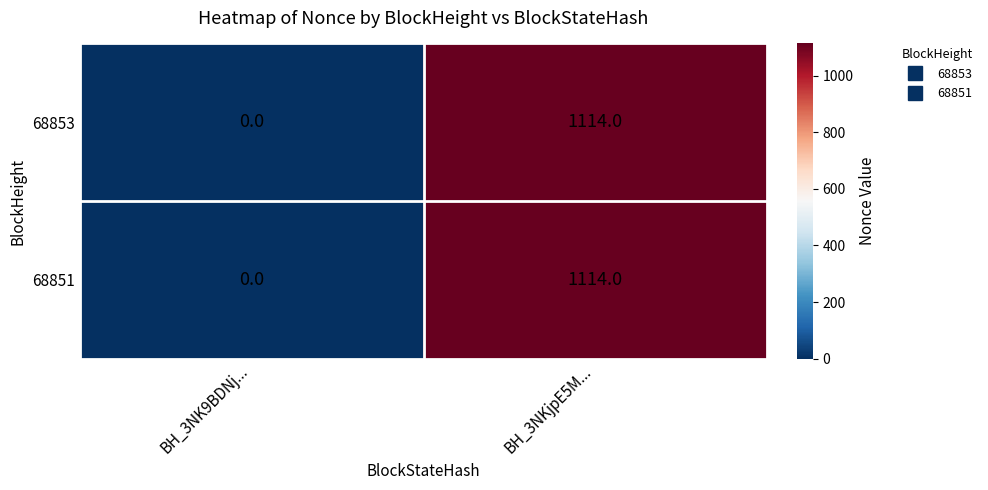

Where is 68853 nearest to the value 557?

BH_3NK9BDNj...